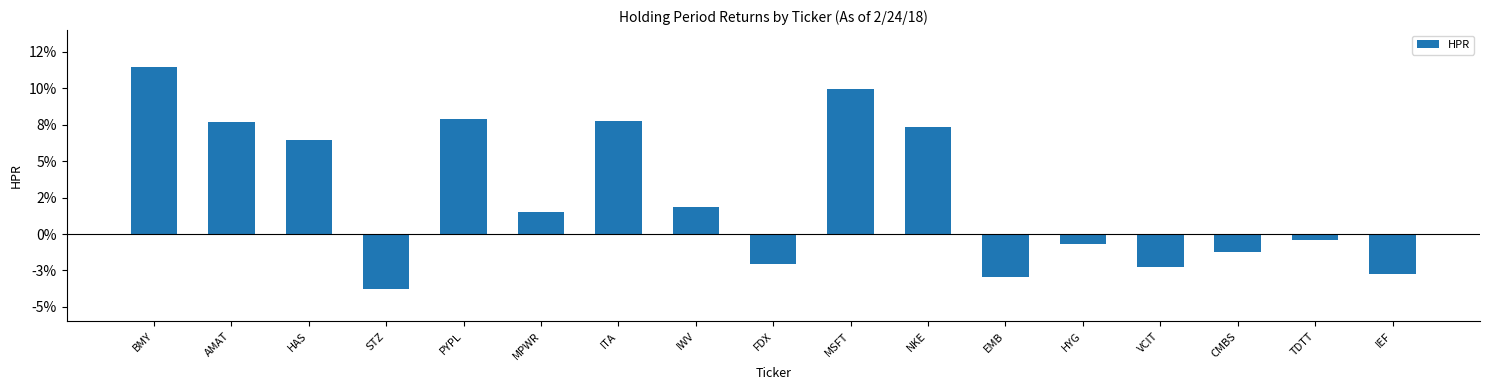

What position from the right is HAS?

15